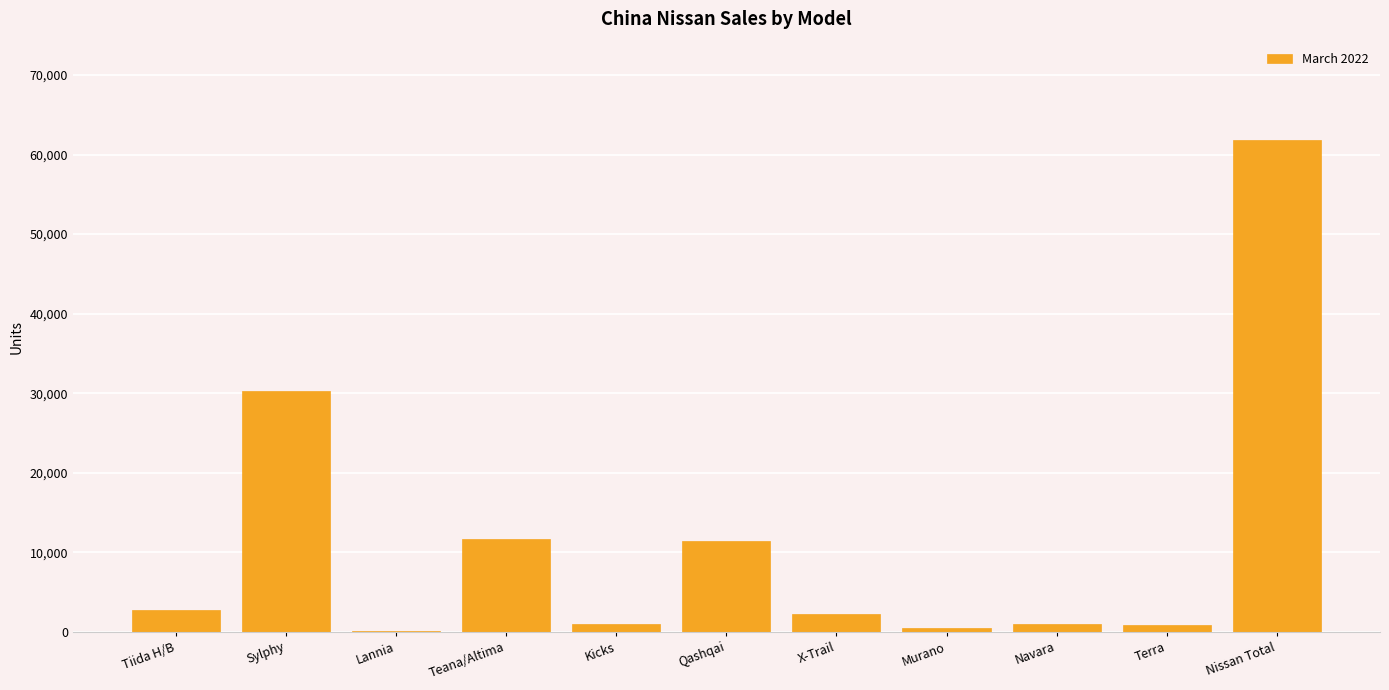

At which label does the data first exceed 2233?

Tiida H/B